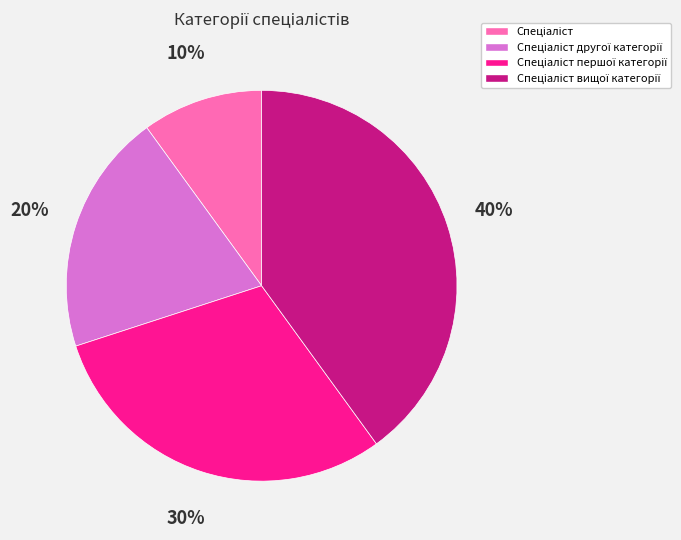

To the nearest percent, what is the difference between the largest and smallest slice percentages?

30%